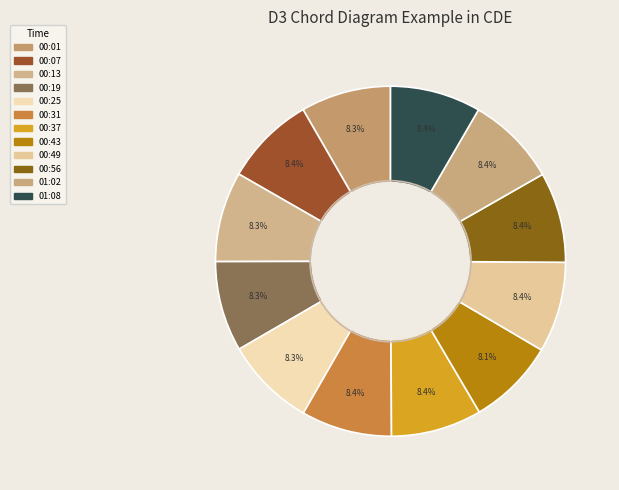

Which has a higher value, 01:02 or 00:19?

01:02